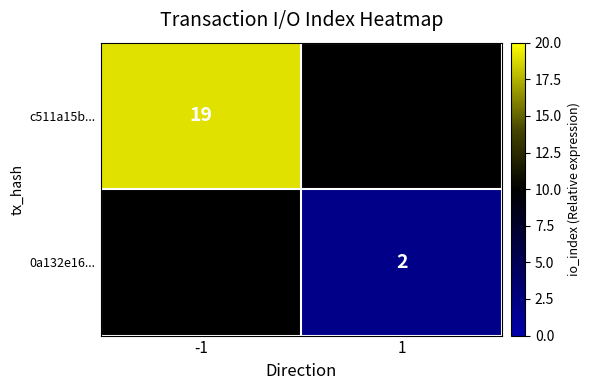

How many categories are shown in the chart?

2